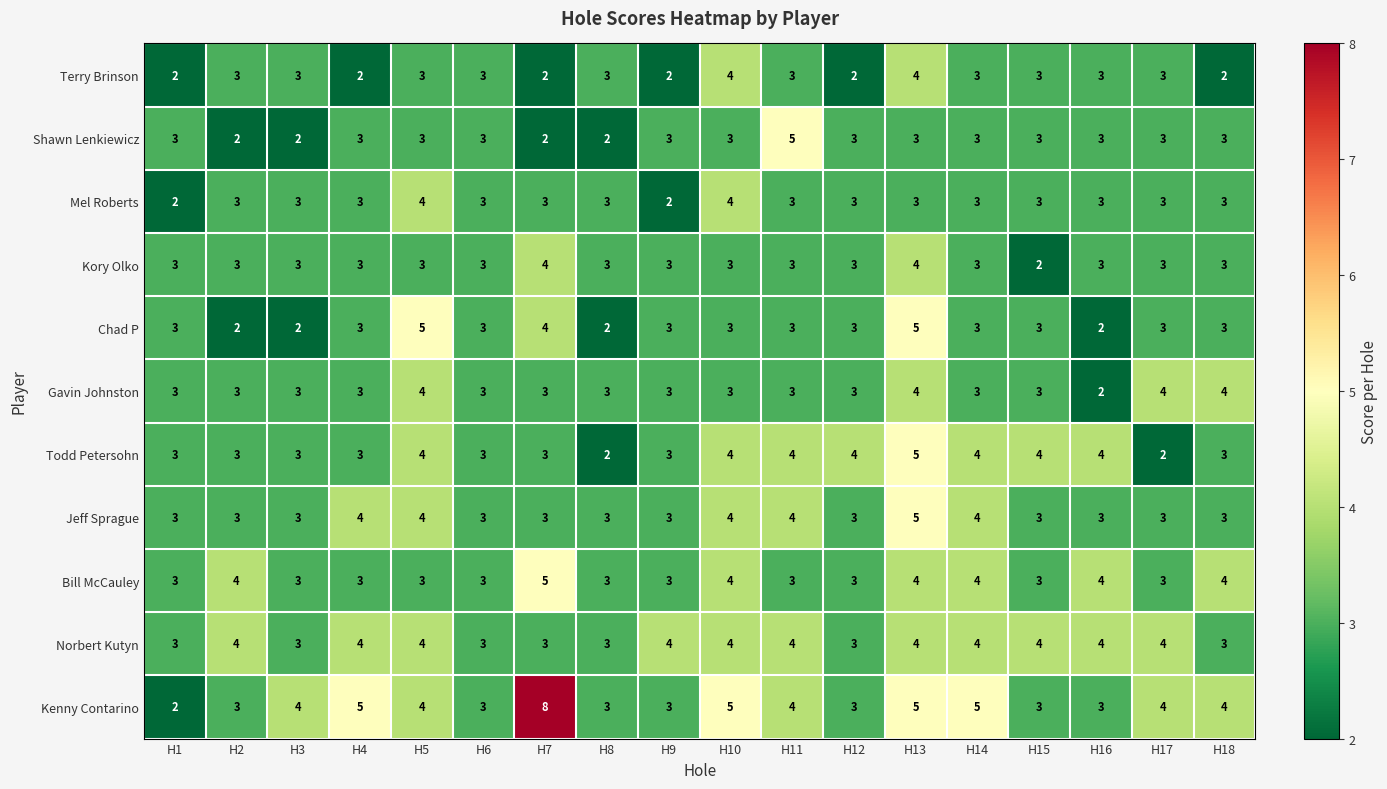

How many data points in Jeff Sprague are above 3?

6